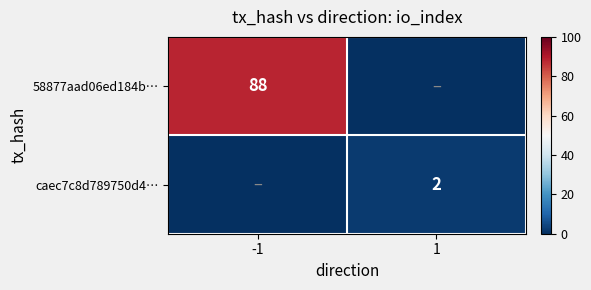

True or false: caec7c8d789750d4… has a value of 3 at 1.

False